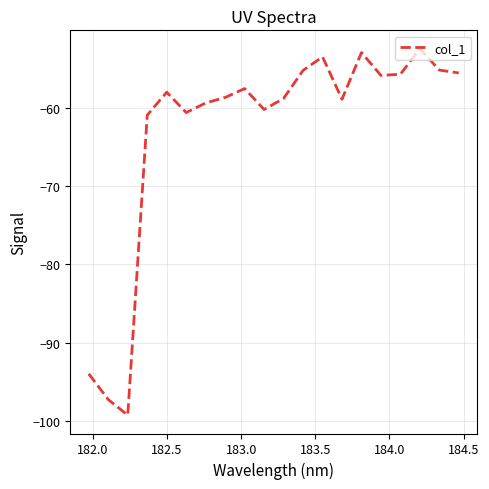

What is the greatest value displayed?

-52.5